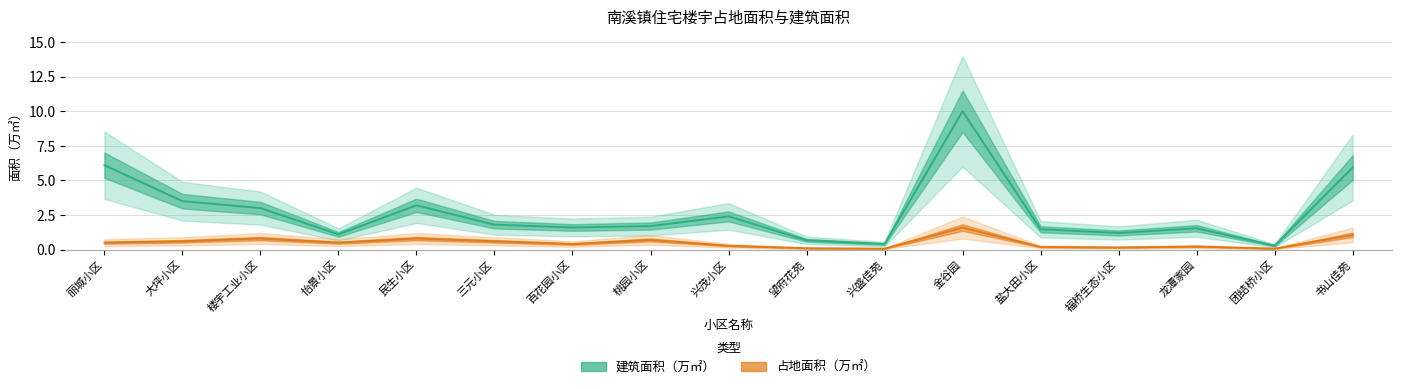

Which has a higher value, 兴盛佳苑 or 福桥生态小区?

福桥生态小区